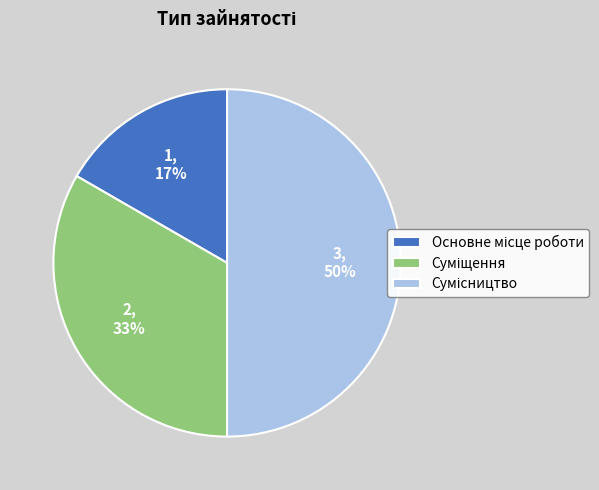

To the nearest percent, what is the average slice percentage?

33%